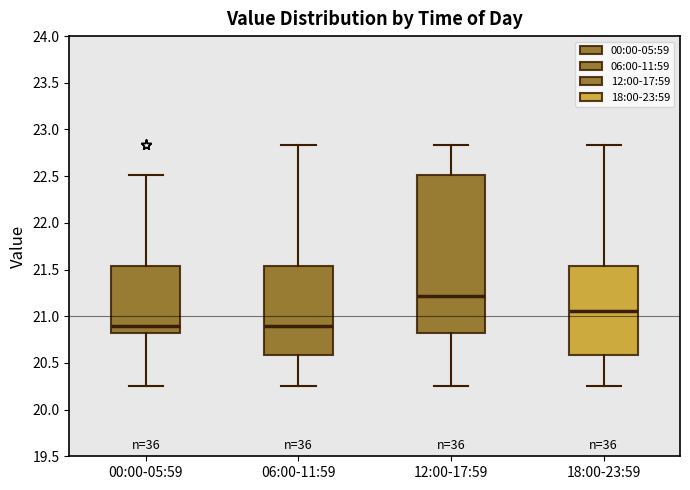

Reading left to right, read every box against the y-axis: the position of its median line, the range the box covers, and the ends of its whiskers. The values are not printed on the chart, so give them approximately, as read against the axis.

00:00-05:59: median 20.90, box 20.80 to 21.55, whiskers 20.25 to 22.50
06:00-11:59: median 20.90, box 20.60 to 21.55, whiskers 20.25 to 22.85
12:00-17:59: median 21.20, box 20.80 to 22.50, whiskers 20.25 to 22.85
18:00-23:59: median 21.05, box 20.60 to 21.55, whiskers 20.25 to 22.85